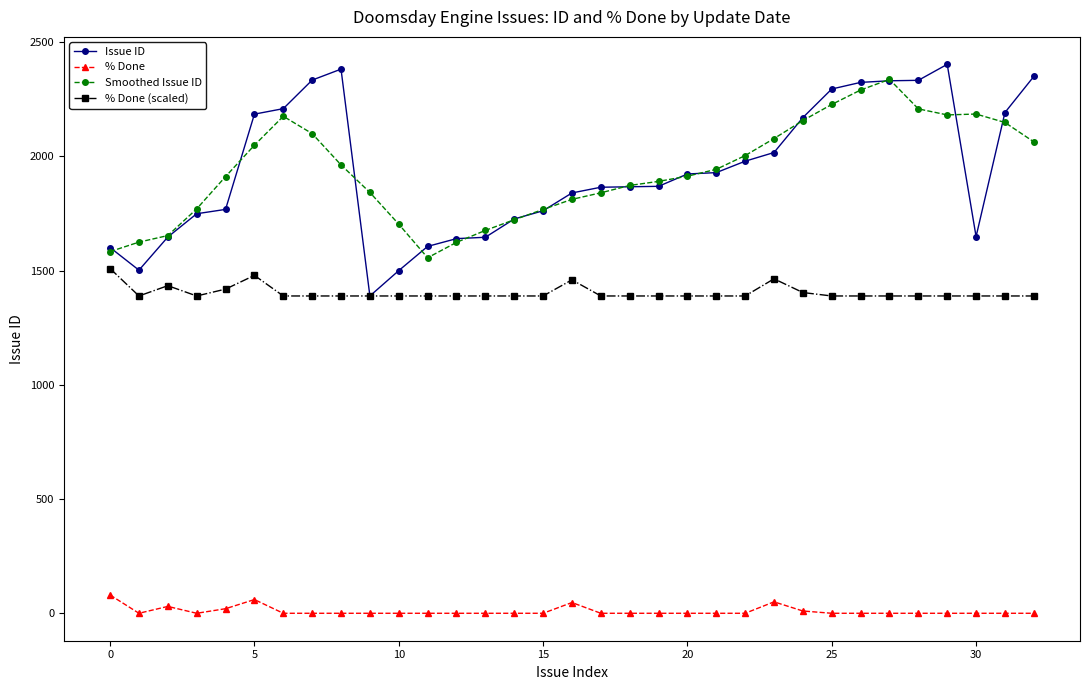

At how many categories does at least one series exceed 801?

33